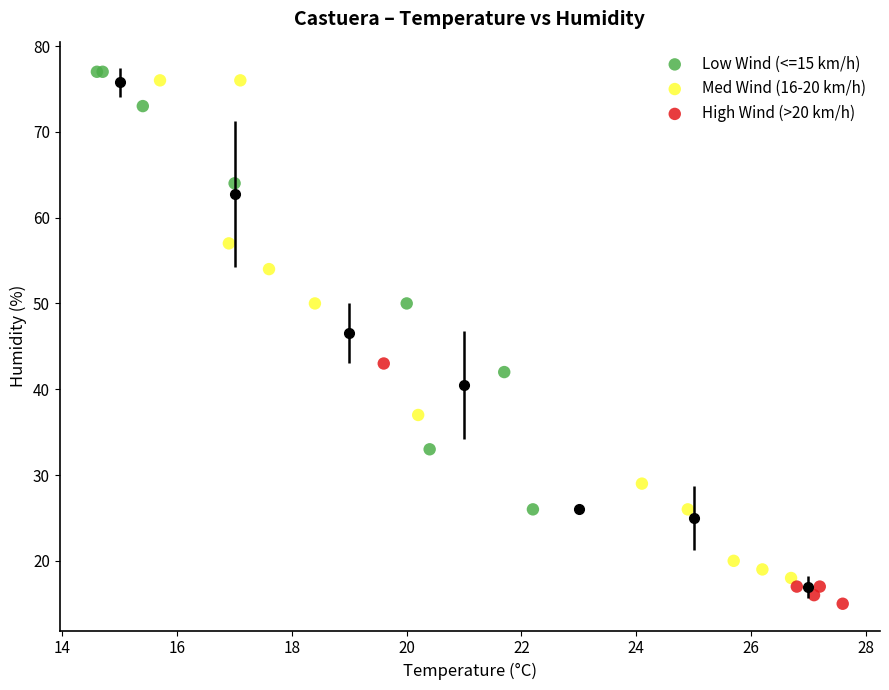

Which series reaches the maximum Y coordinate?

Low Wind (<=15 km/h)